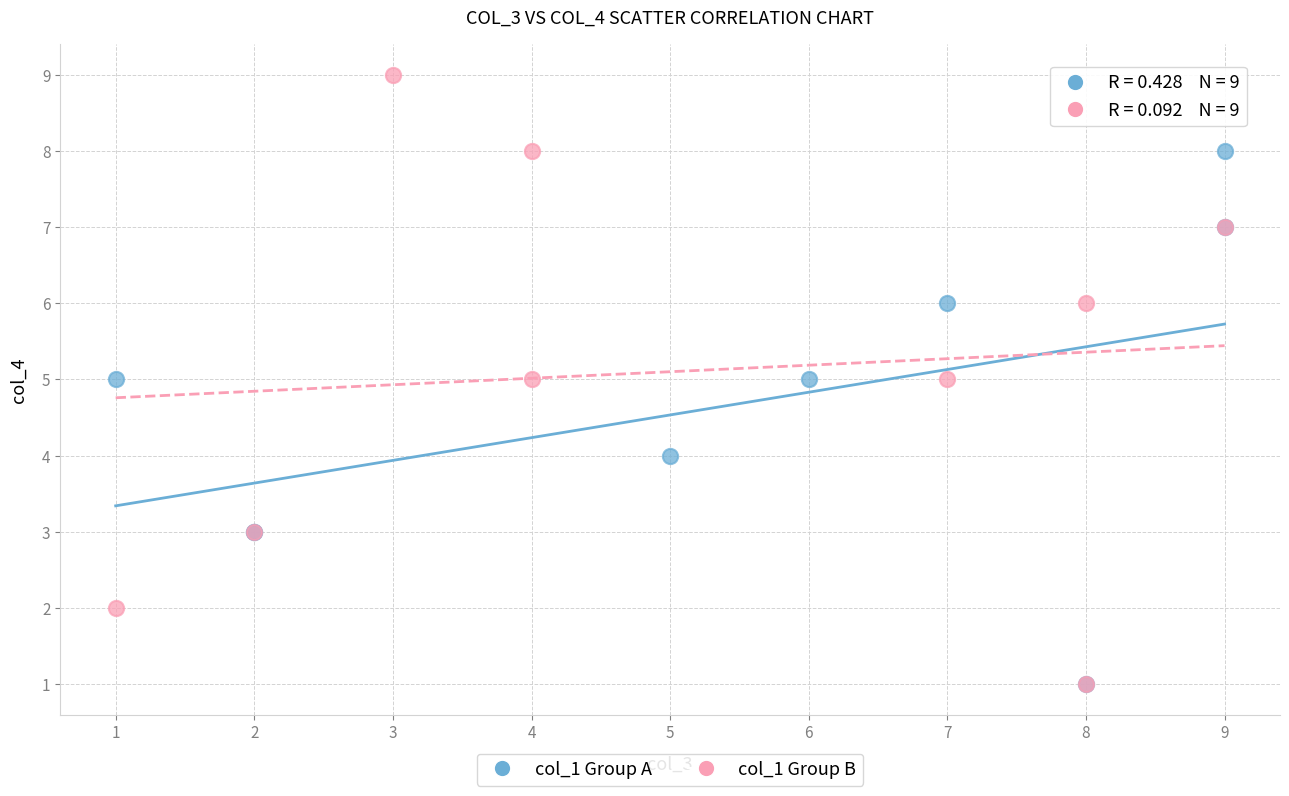

What are all the series names shown in the legend?

col_1 Group A, col_1 Group B